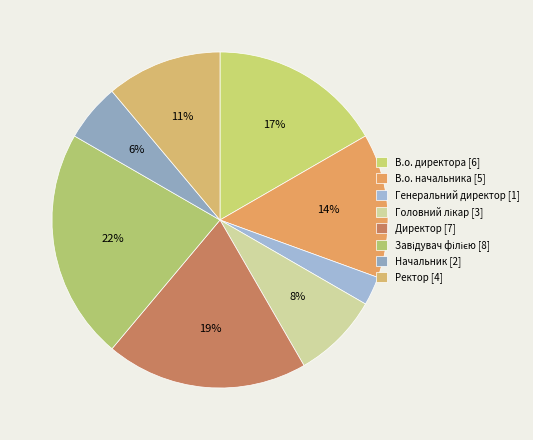

Rank the categories by value from lowest to highest.

Генеральний директор, Начальник, Головний лікар, Ректор, В.о. начальника, В.о. директора, Директор, Завідувач філією